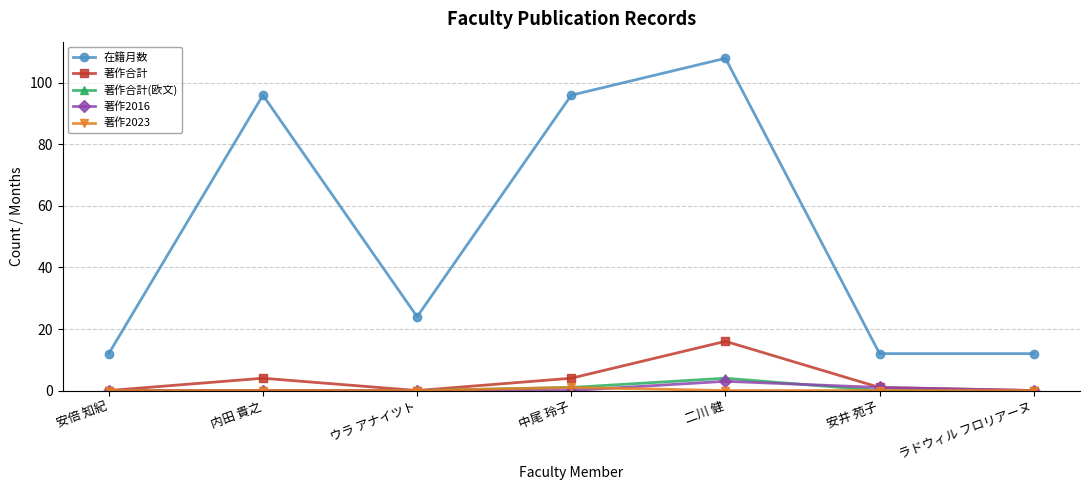

What is the greatest value displayed?

108